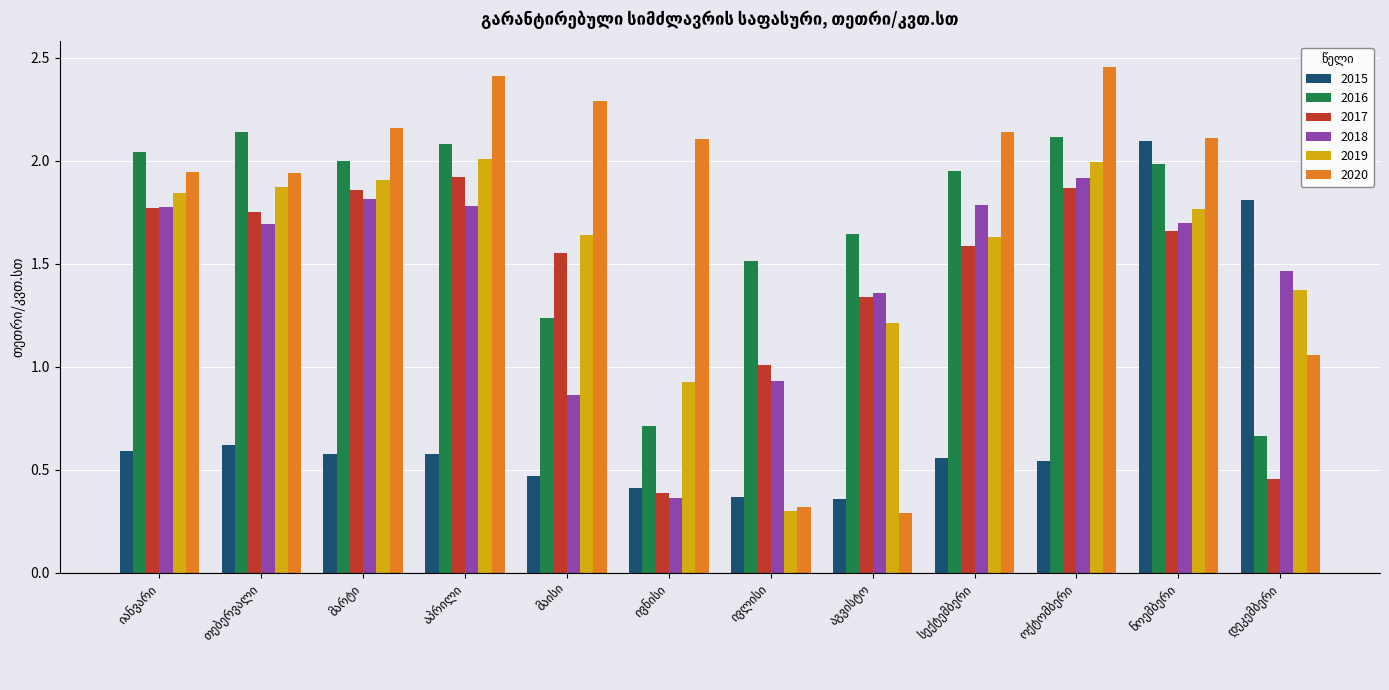

What is the sum of all 2017 values?

17.2